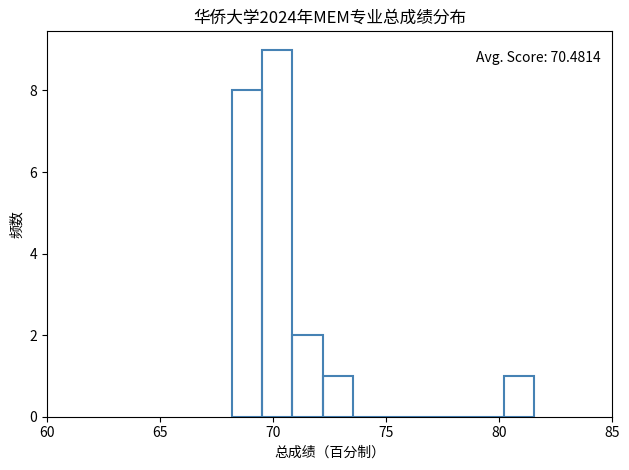

Around what value on the x-axis is the tallest bar? Give the approximate position of its centre, as read against the axis.

70.0